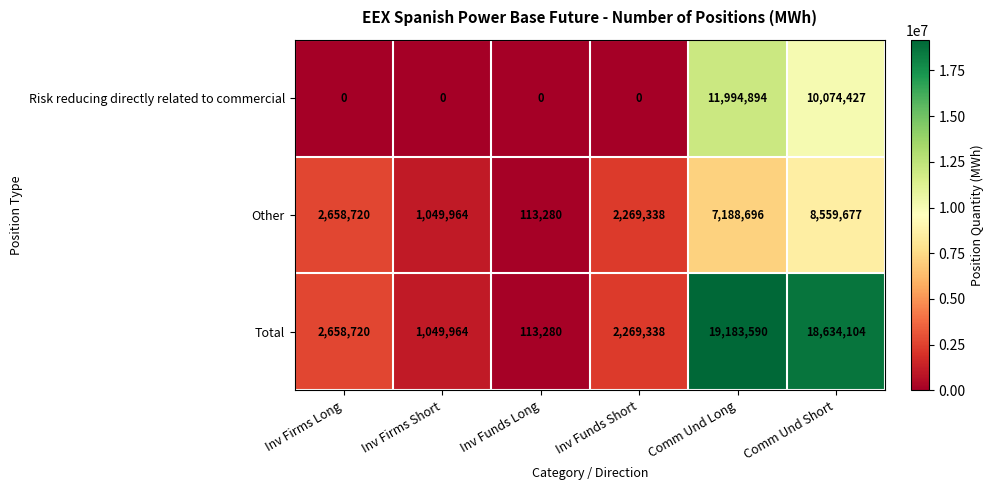

How many series are shown in this chart?

3